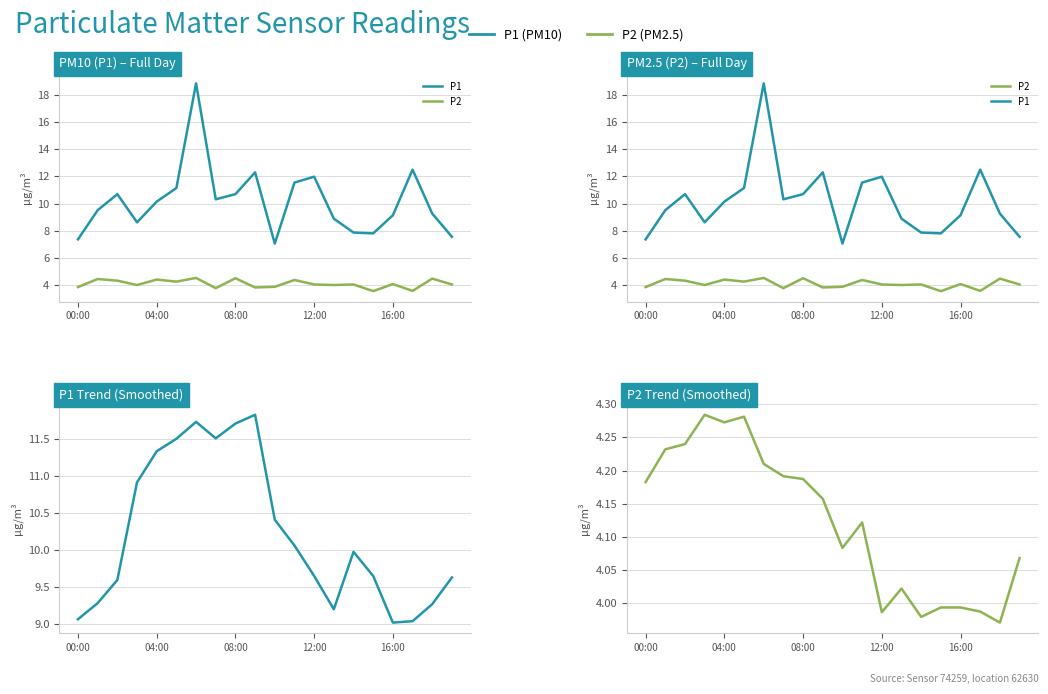

Which series has the widest spread of values?

P1